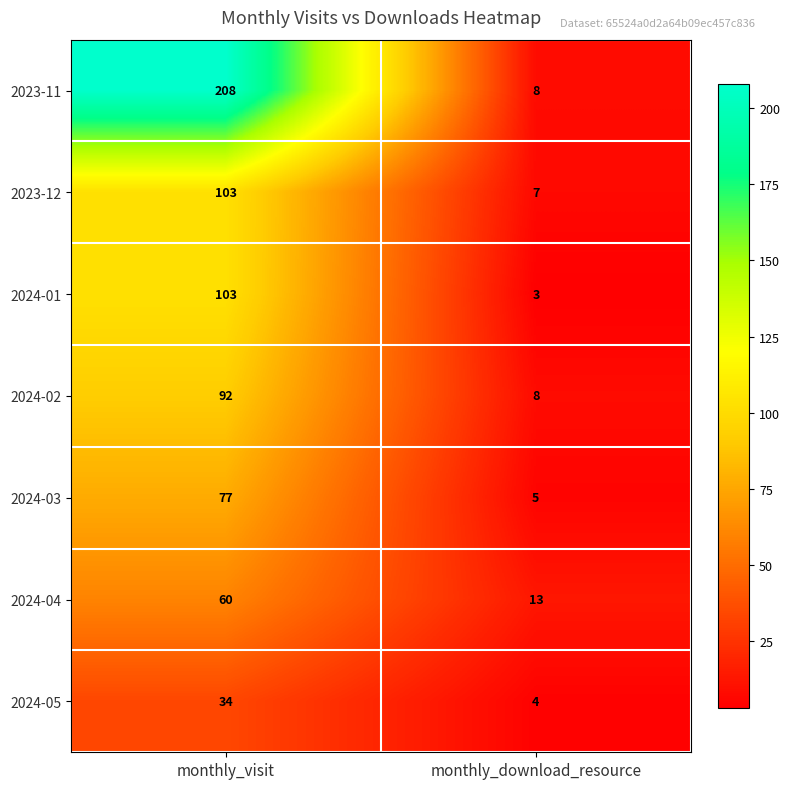

Which series has the largest range (max minus min)?

2023-11